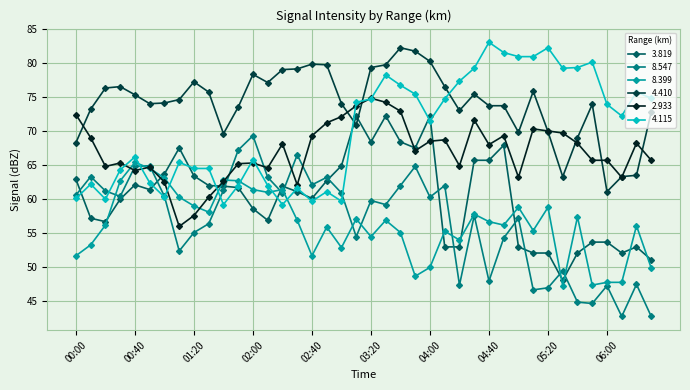

True or false: 8.399 has more than 1 interior local peaks.

True